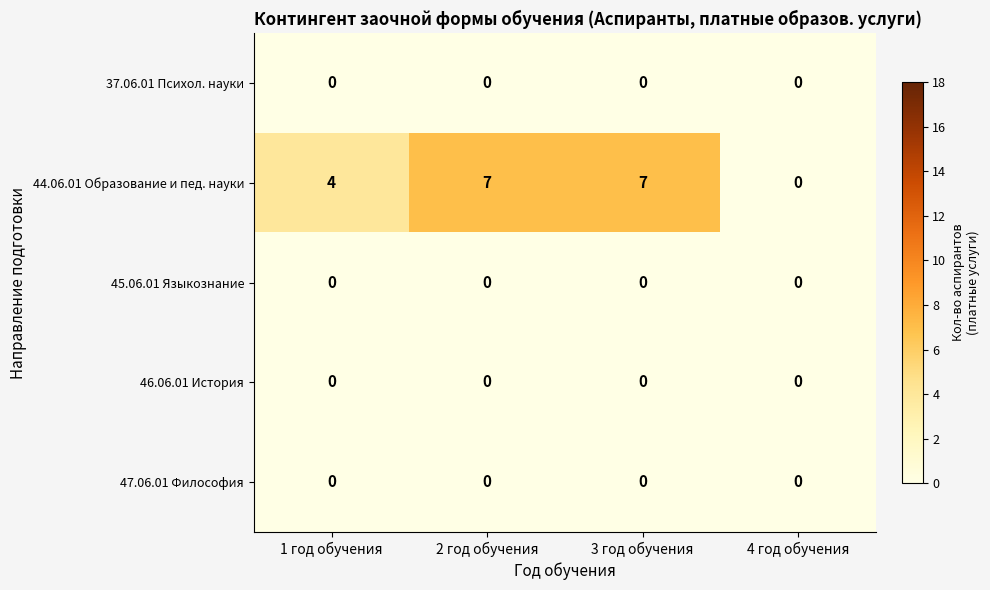

Count the 44.06.01 Образование и пед. науки values in the range 4 to 7.

3